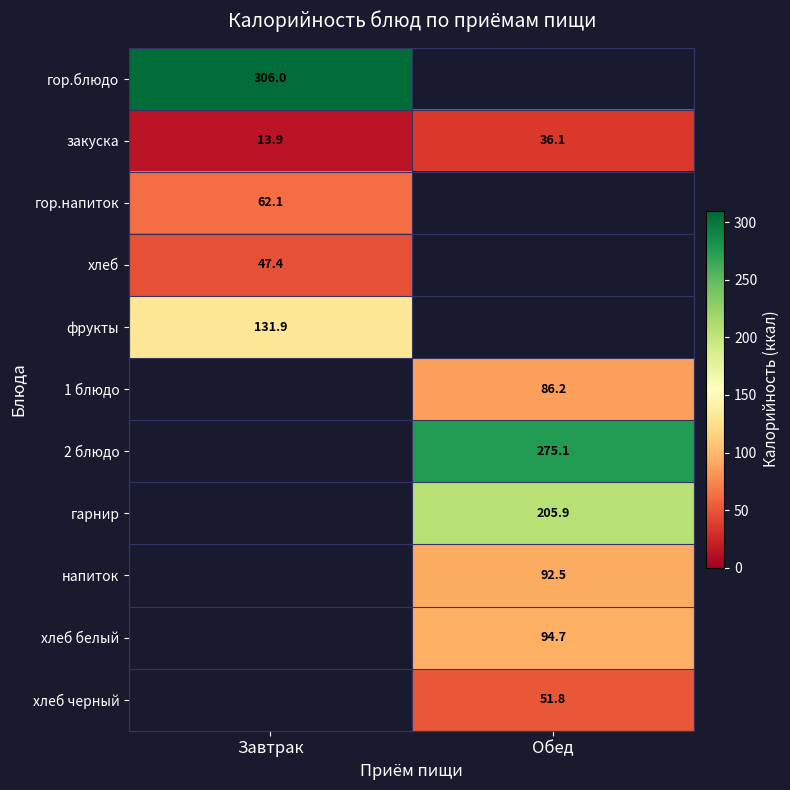

Is it true that хлеб белый equals 94.7 at Обед?

True